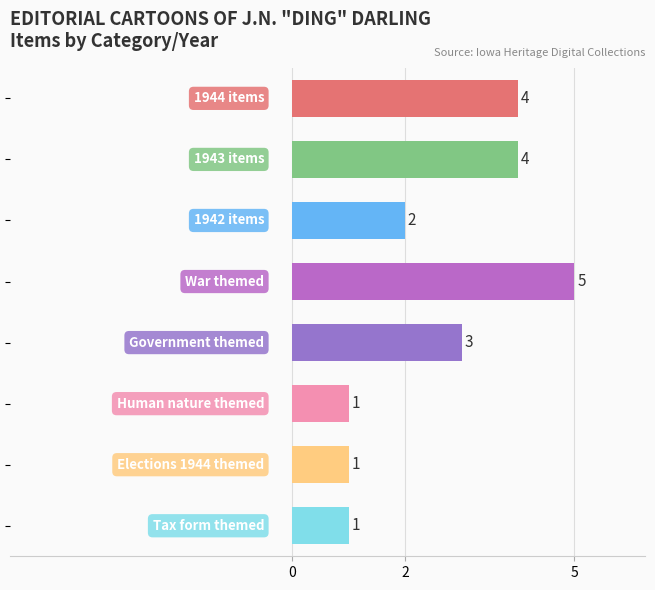

What is the average value?

3